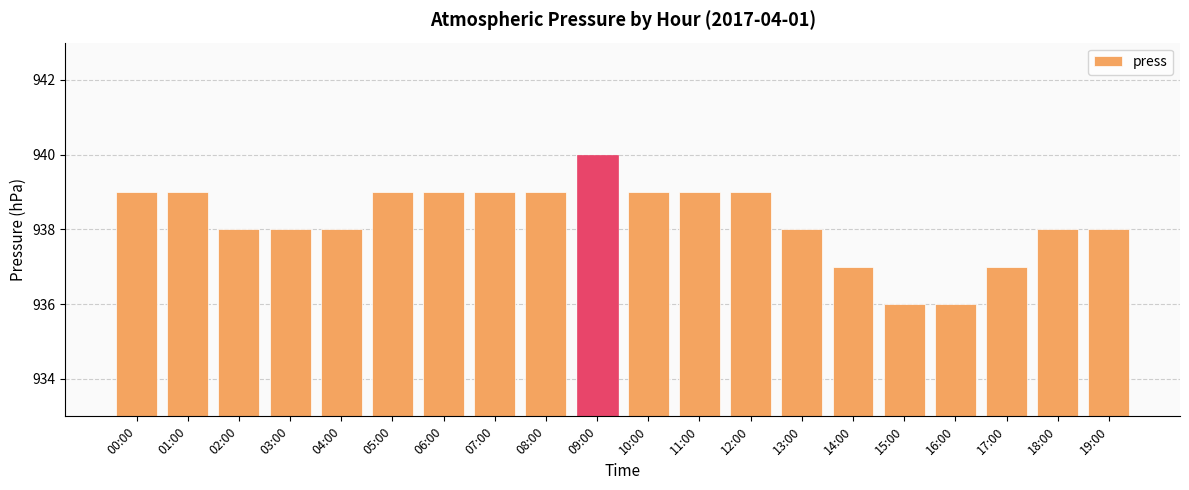

What is the difference between the maximum and minimum values?

4